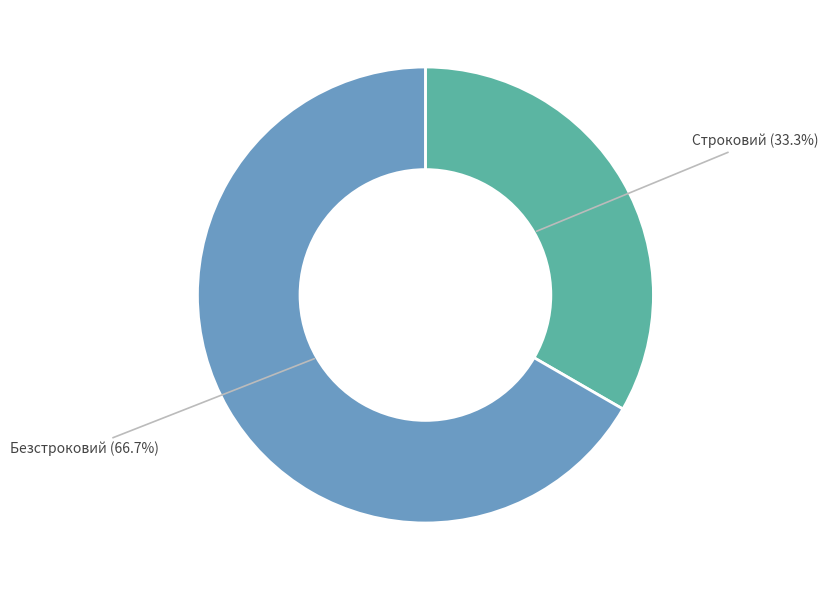

How many segments does this pie chart have?

2